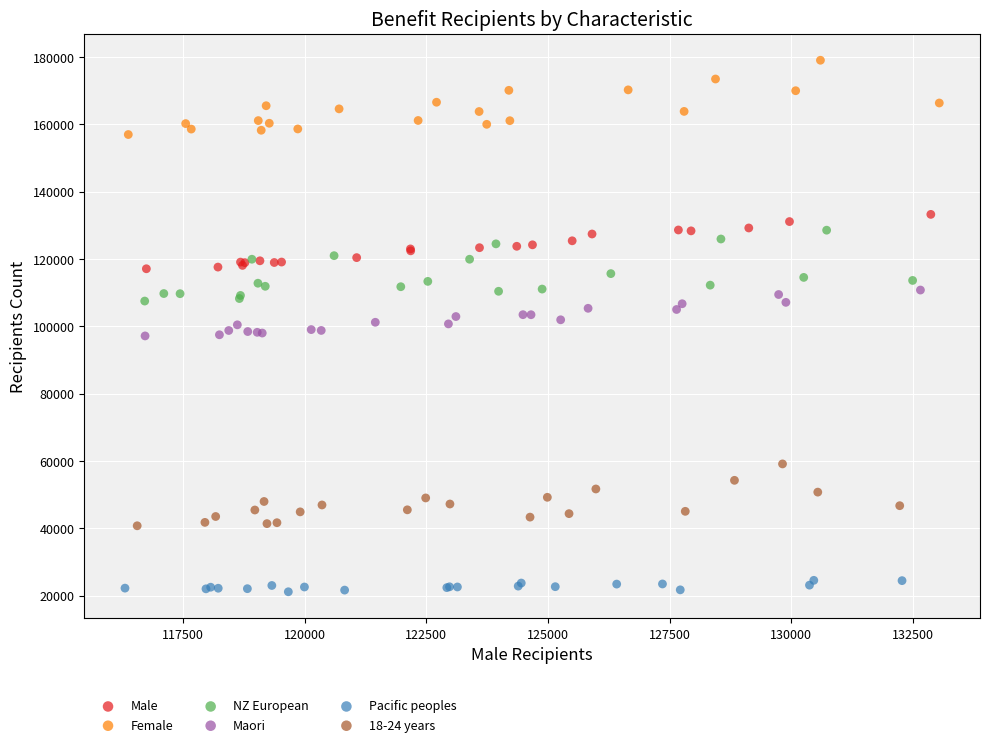

What are all the series names shown in the legend?

Male, Female, NZ European, Maori, Pacific peoples, 18-24 years